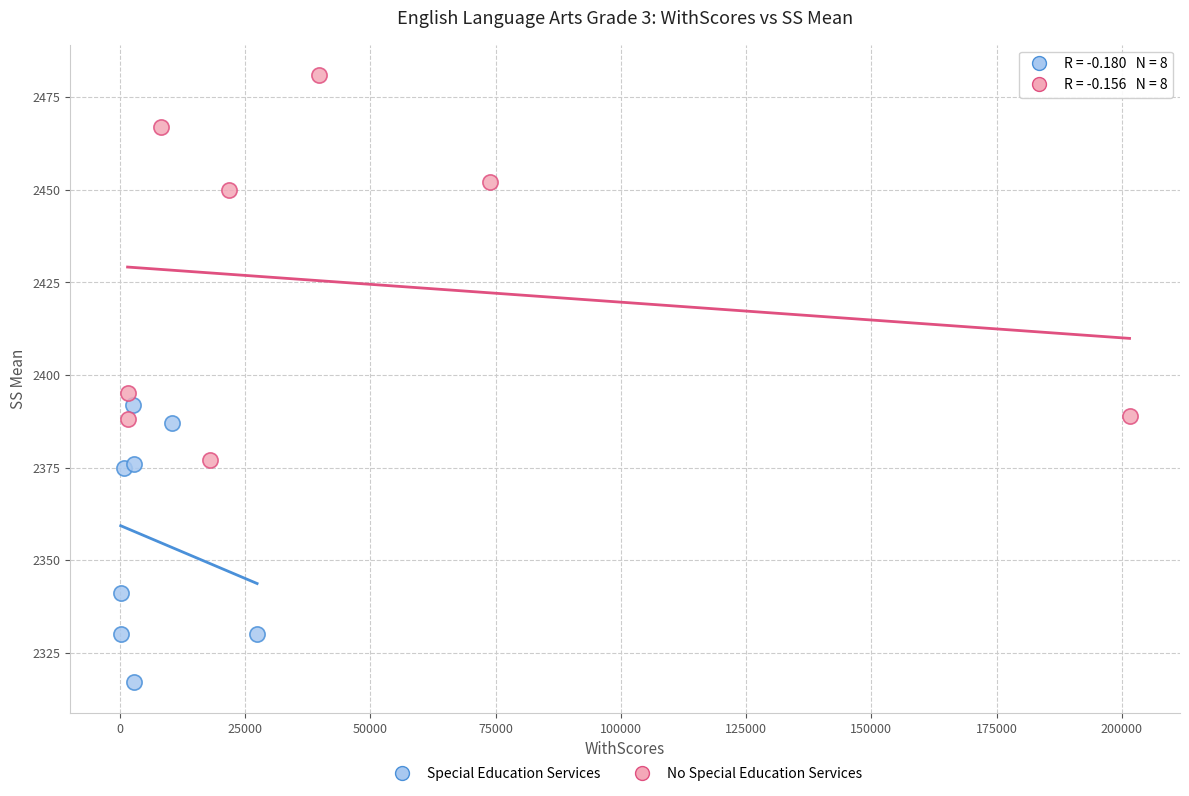

Which series reaches the maximum Y coordinate?

No Special Education Services